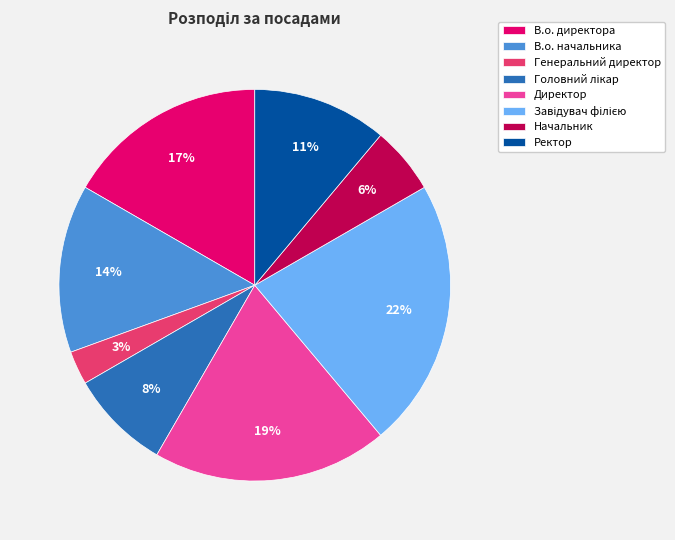

What is the ratio of the value at В.о. начальника to the value at Директор?

0.7